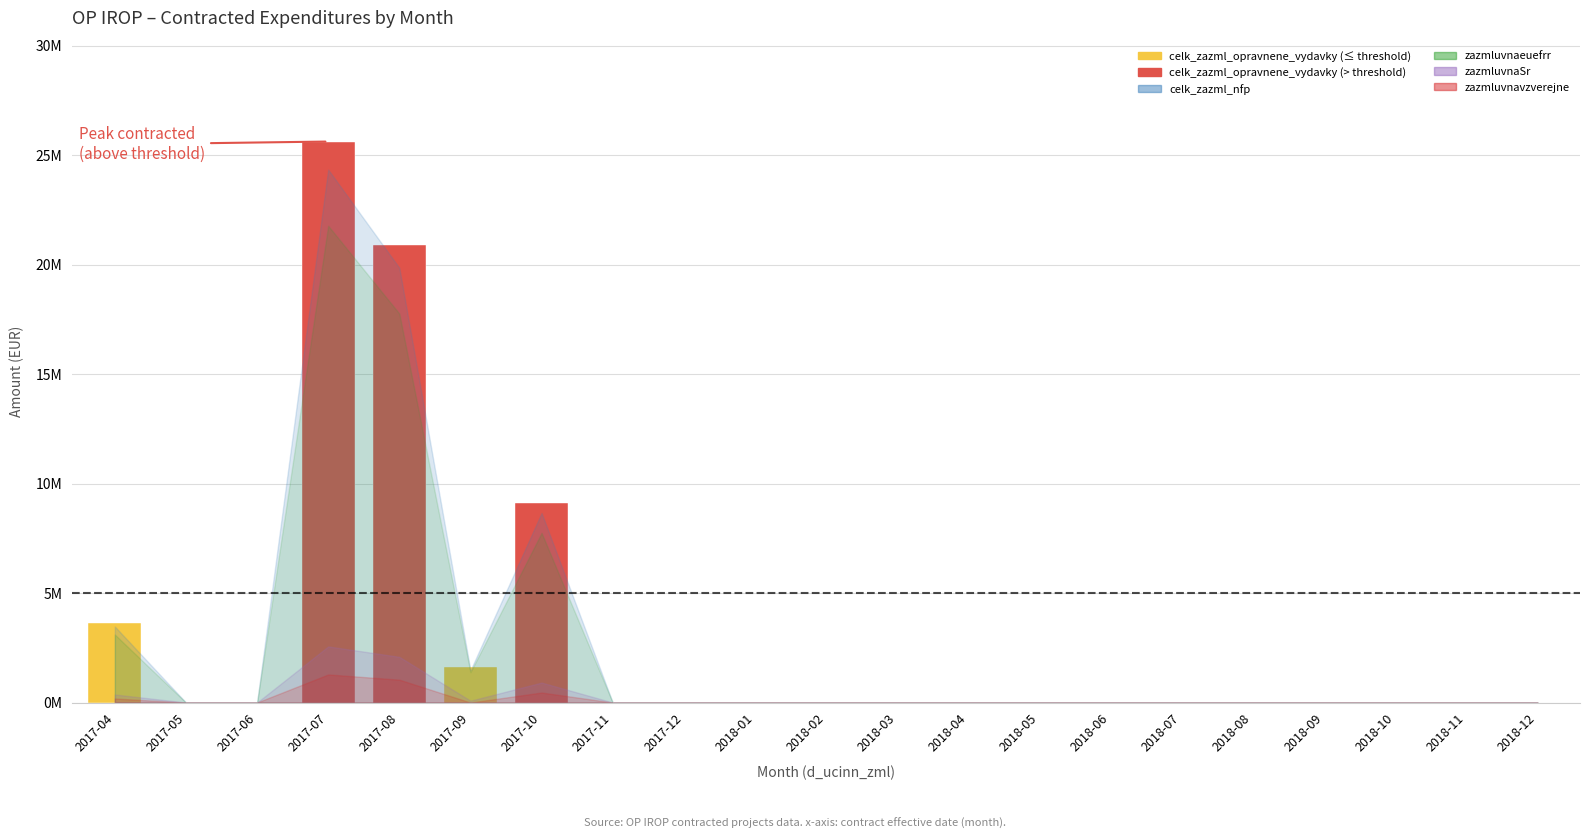

What is the label of the 14th bar from the right?

2017-11